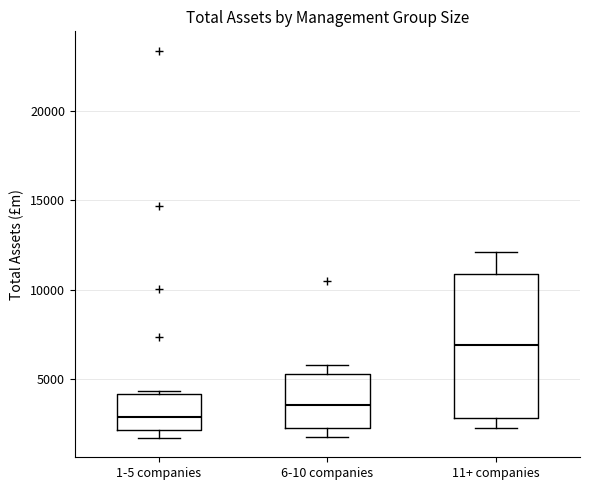

Reading left to right, read every box against the y-axis: the position of its median line, the range the box covers, and the ends of its whiskers. The values are not printed on the chart, so give them approximately, as read against the axis.

1-5 companies: median 3000, box 2000 to 4000, whiskers 1500 to 4500
6-10 companies: median 3500, box 2500 to 5500, whiskers 2000 to 6000
11+ companies: median 7000, box 3000 to 11000, whiskers 2500 to 12000